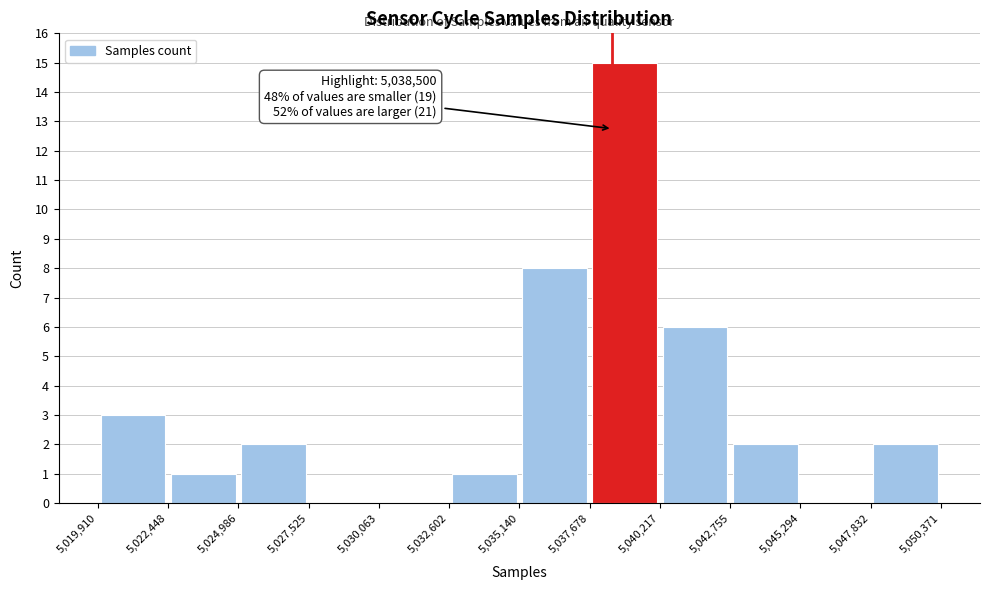

Over which range of the x-axis is the bar tallest?

5,037,678 to 5,040,217